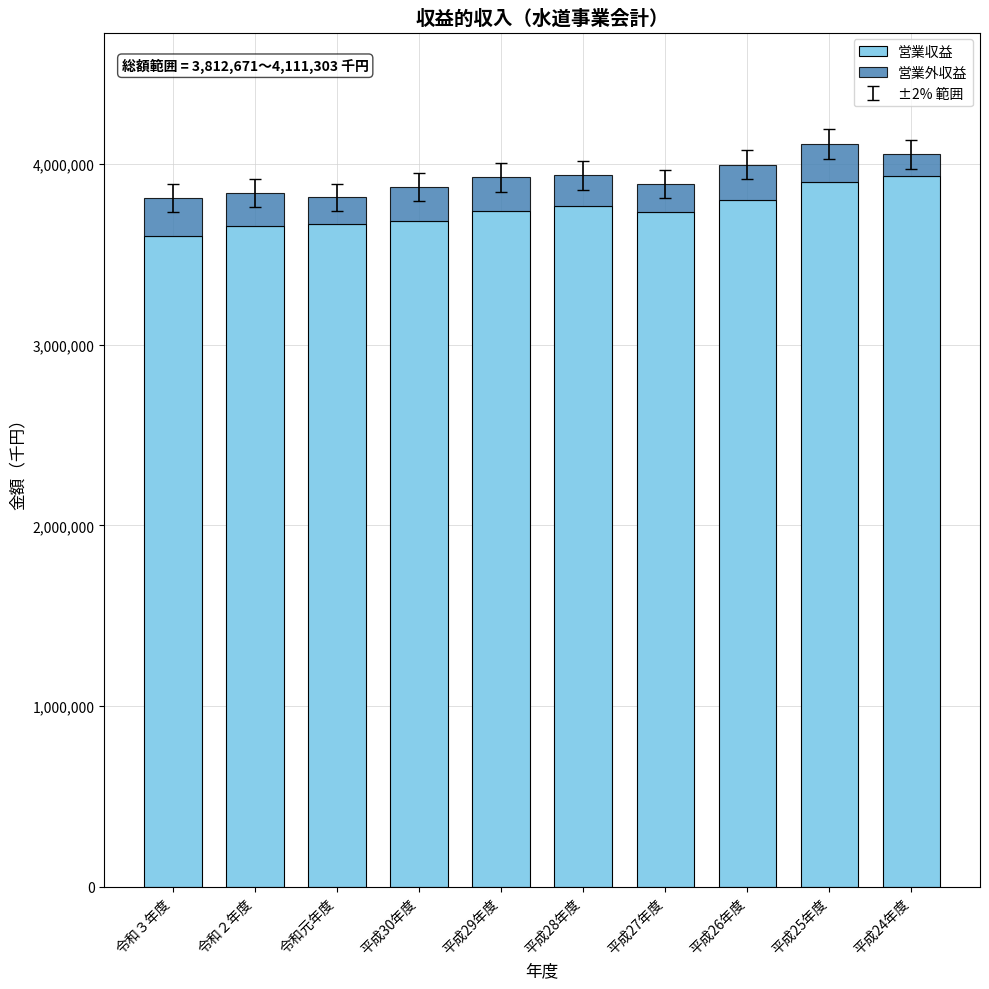

What is the average value of the 営業収益 series?

3749356